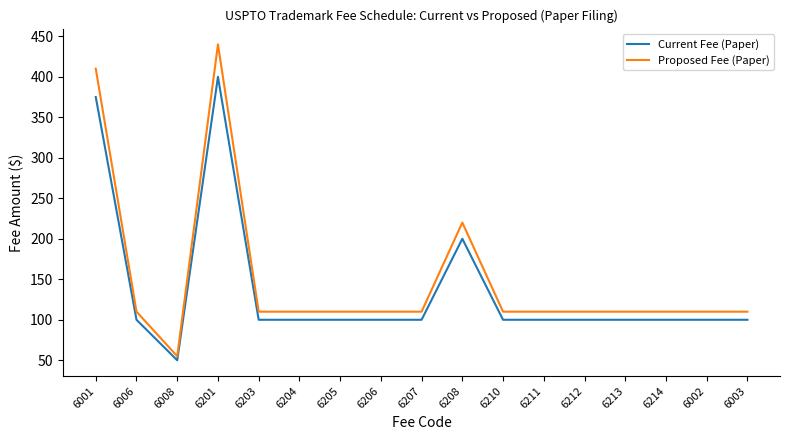

What is the difference between the Current Fee (Paper) values at 6207 and 6201?

300